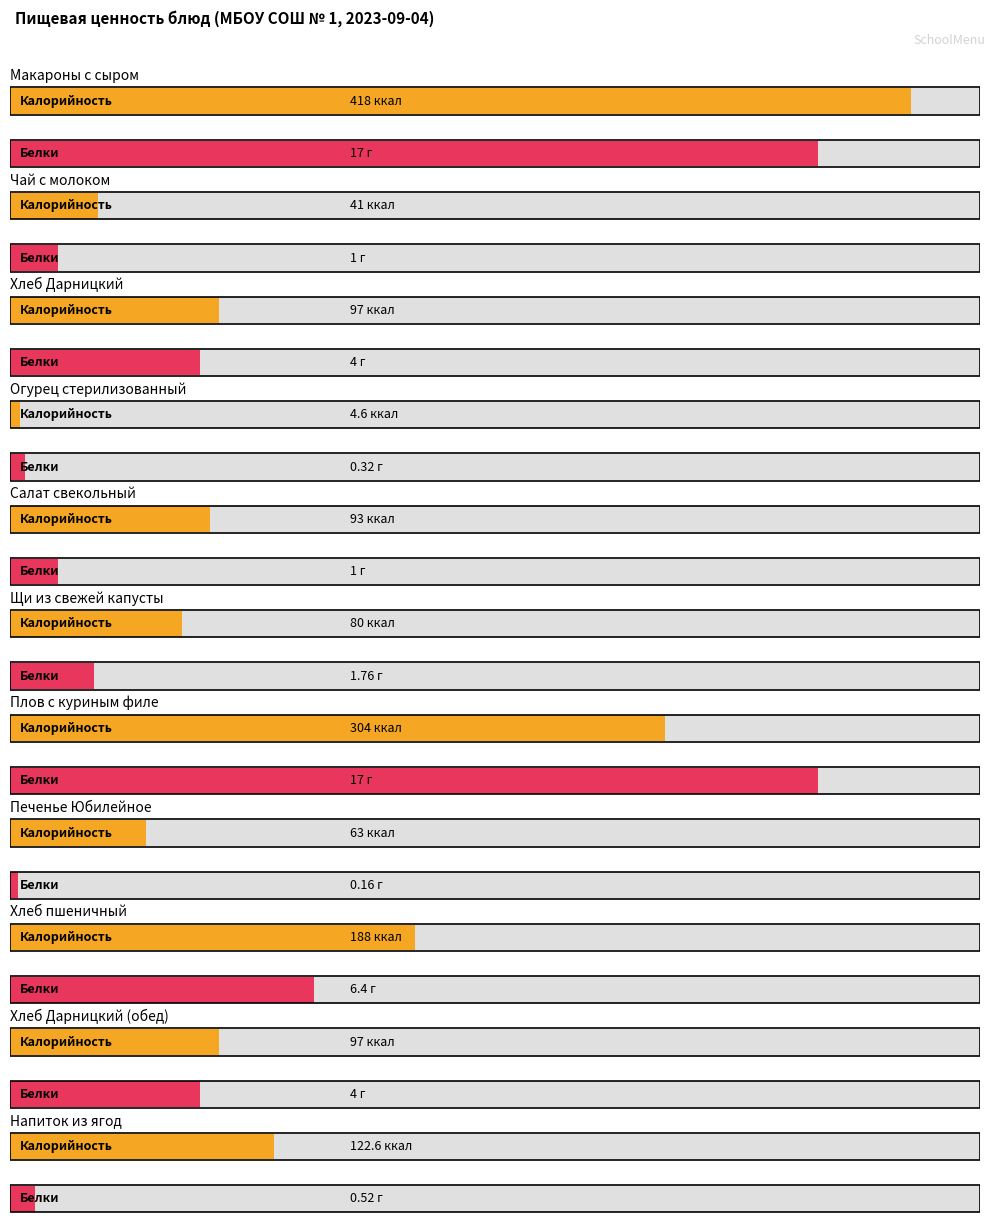

What position from the right is Хлеб пшеничный?

3